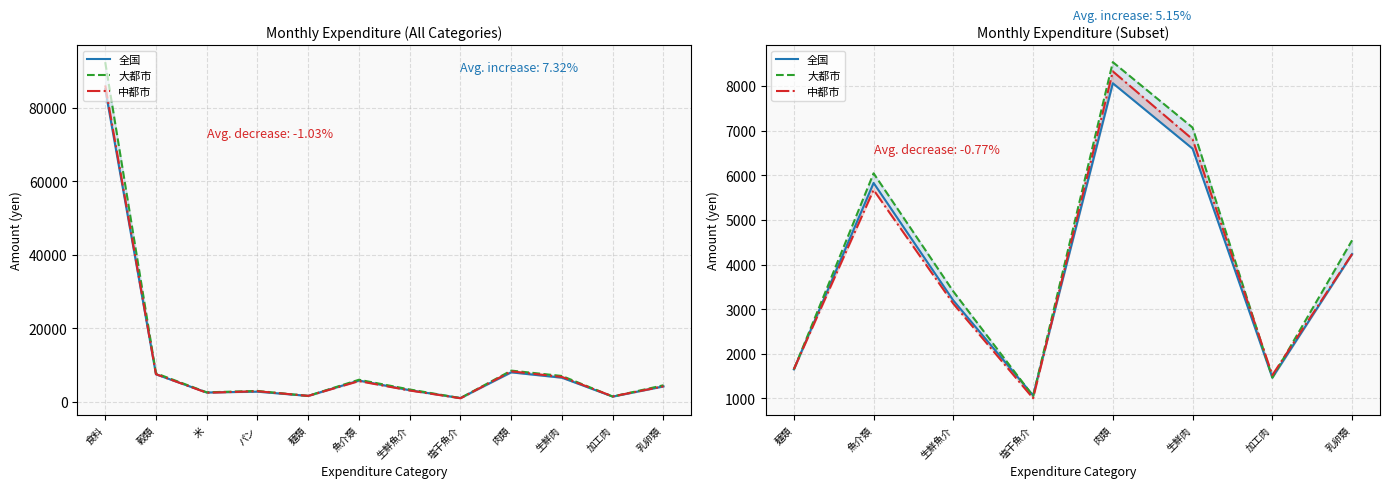

After their last crossing, which series has the higher values: 中都市 or 全国?

中都市